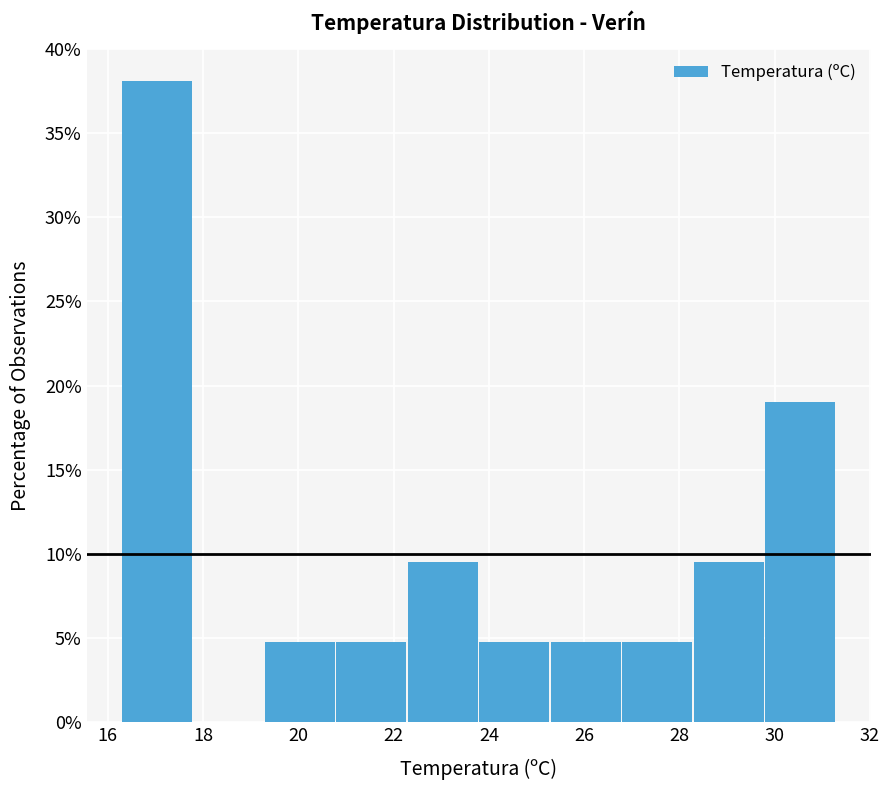

Over which range of the x-axis is the bar tallest?

16.3 to 17.8